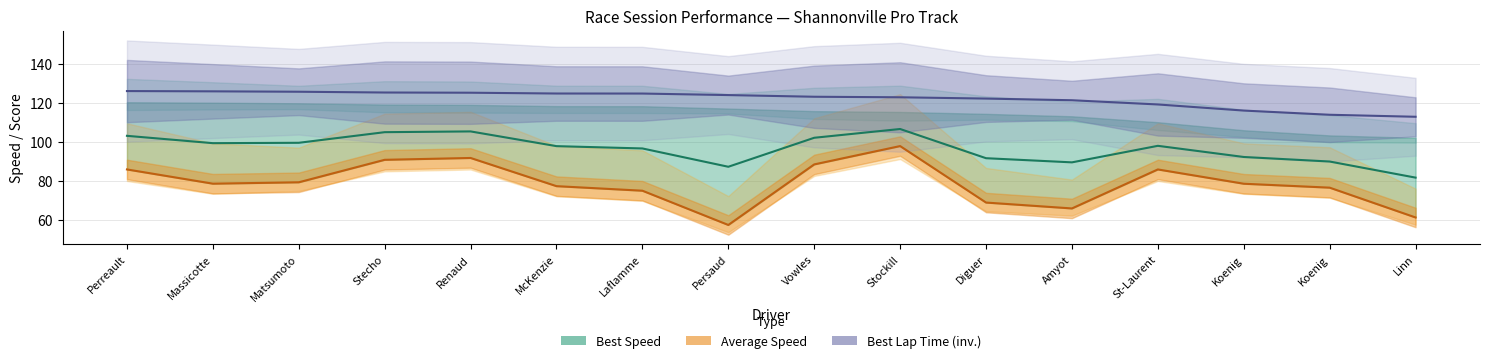

How many values in the Best Lap Time (inv.) series are below 124?

8